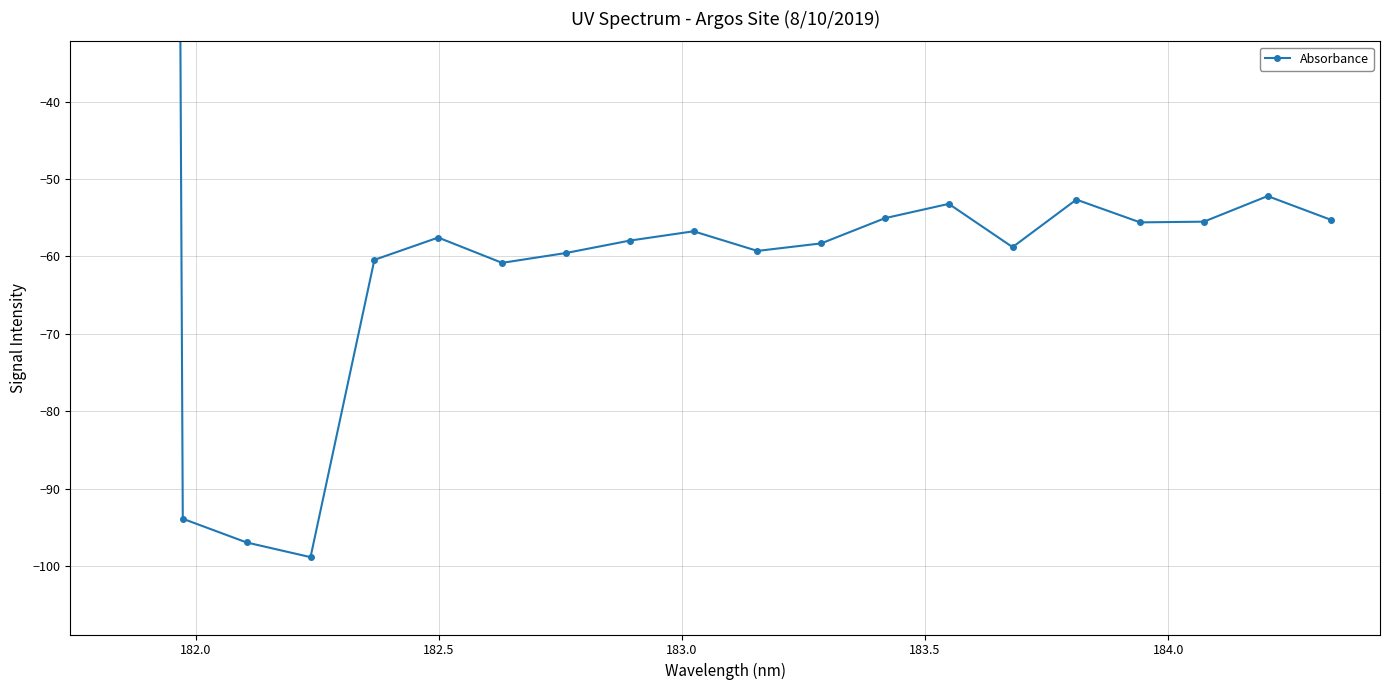

How many categories are shown in the chart?

20